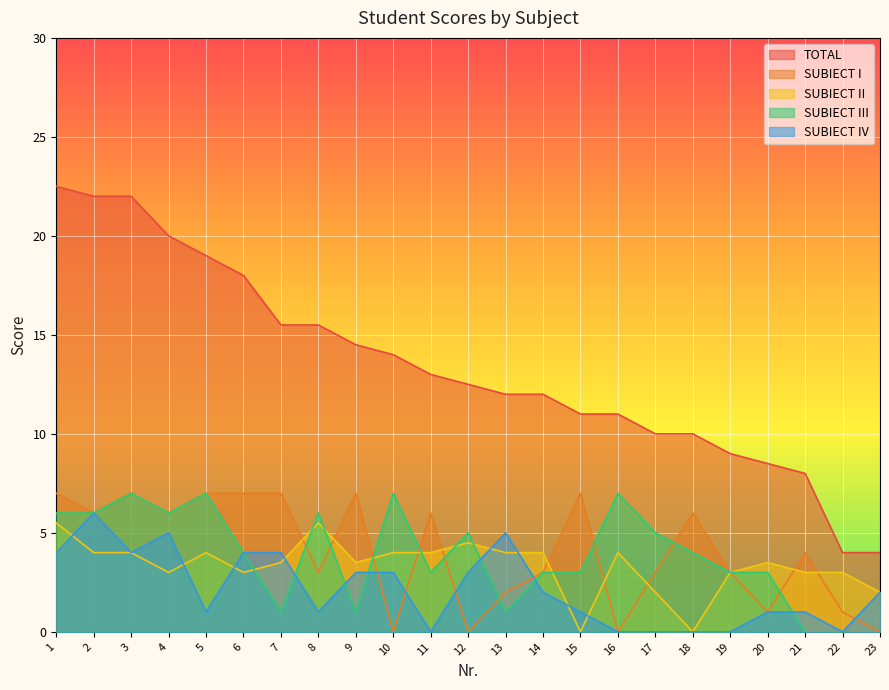

True or false: SUBIECT III and TOTAL intersect in this chart.

False